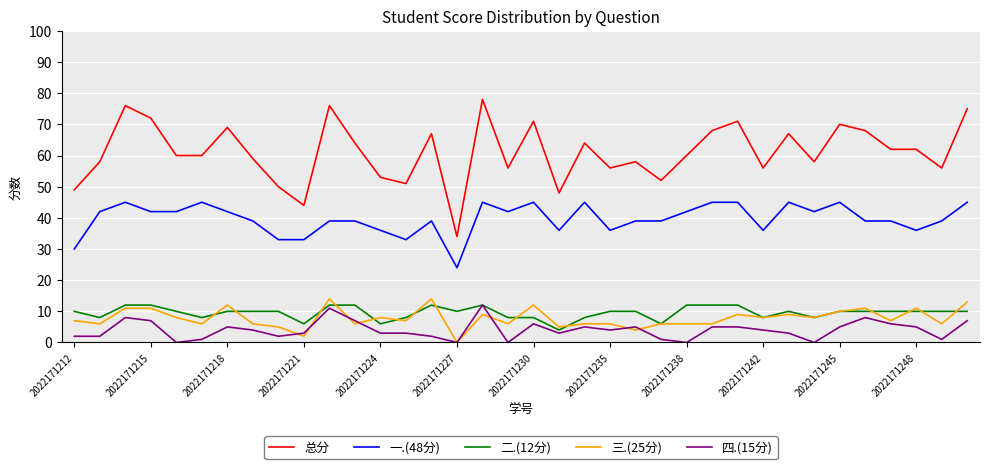

What is the minimum value for 二.(12分)?

4